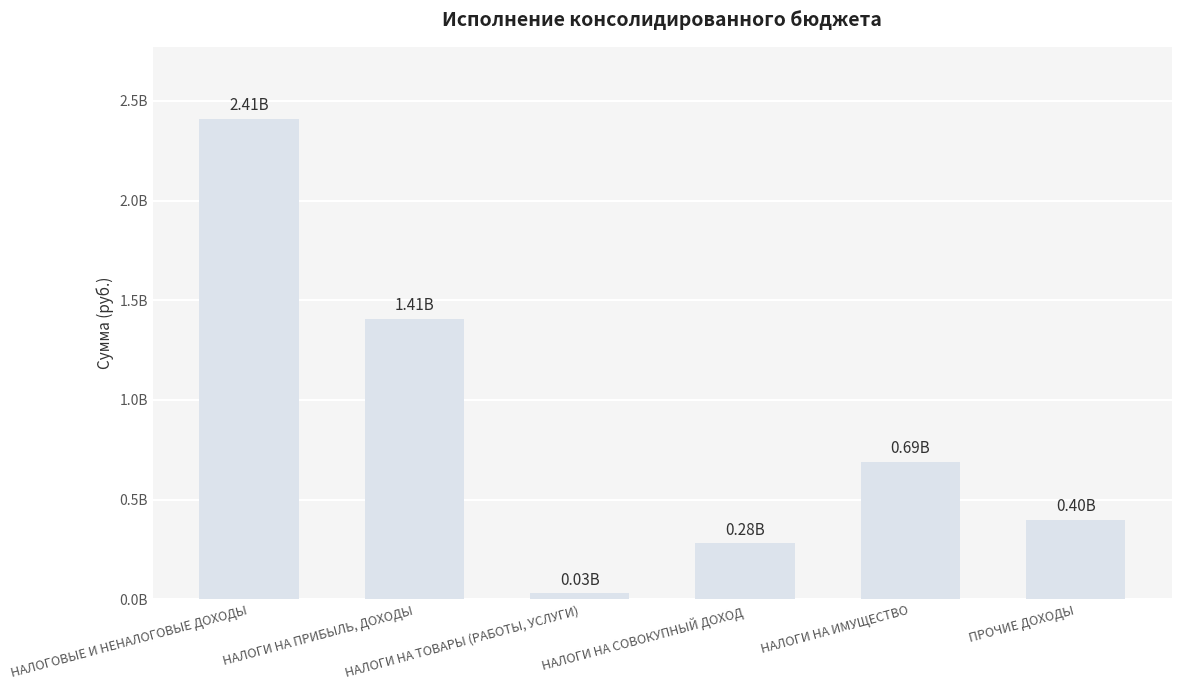

What is the average value?

869725333